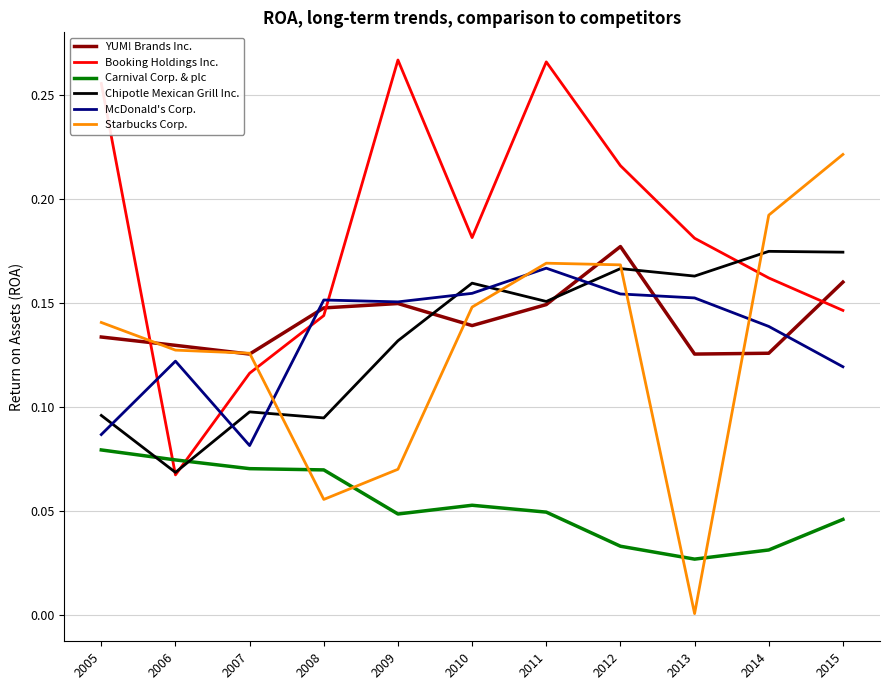

In Chipotle Mexican Grill Inc., how many points are higher than both neighbors (excluding endpoints)?

4